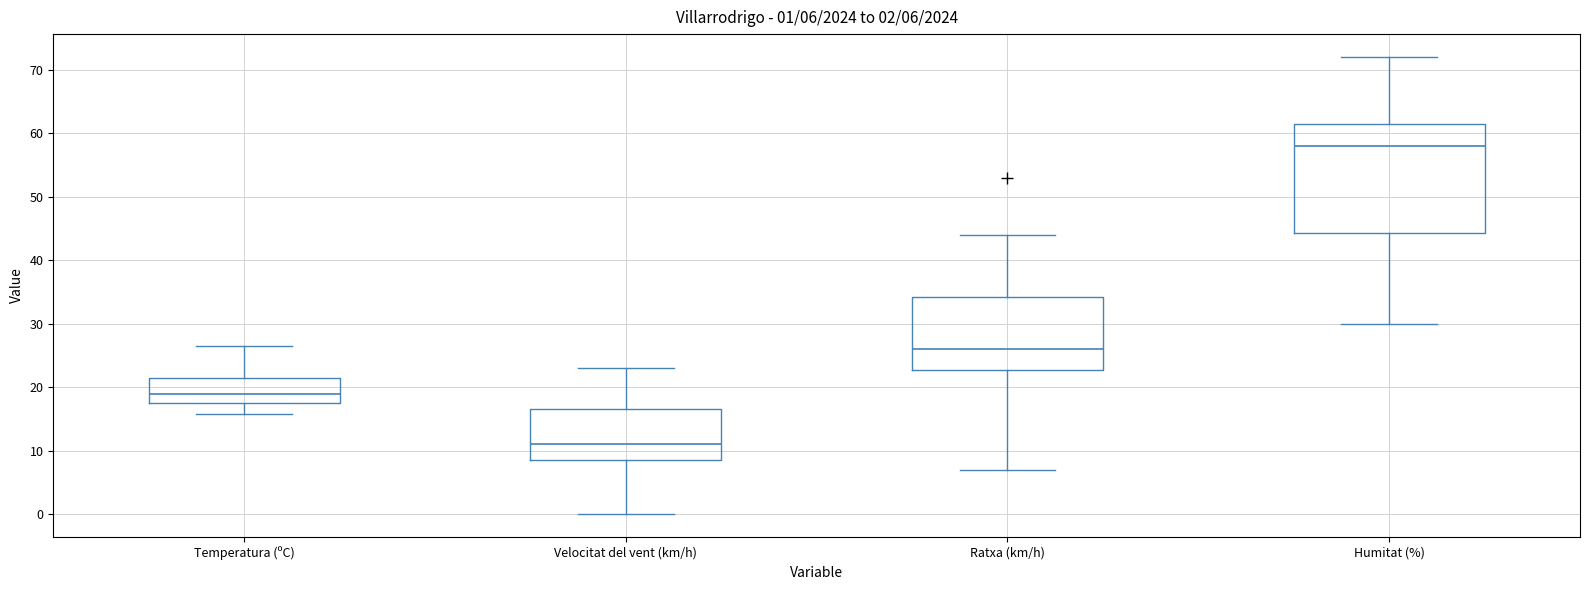

Comparing the boxes themselves (not the whiskers), which one is the tallest?

Humitat (%)